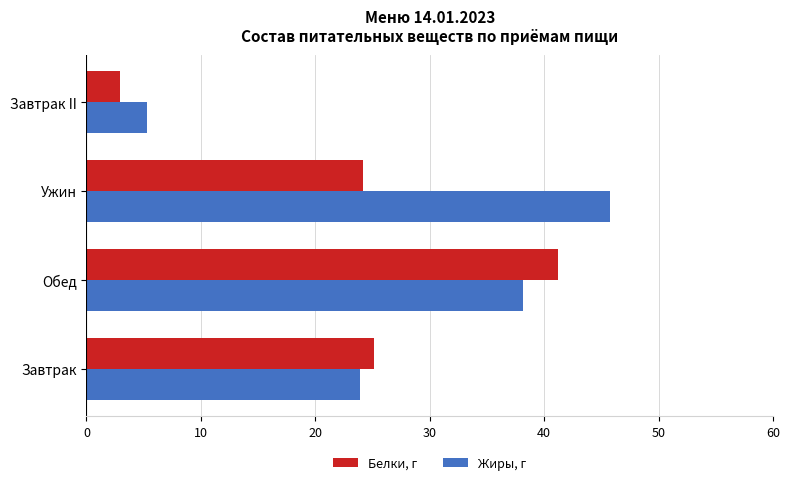

What is the minimum value for Жиры, г?

5.3